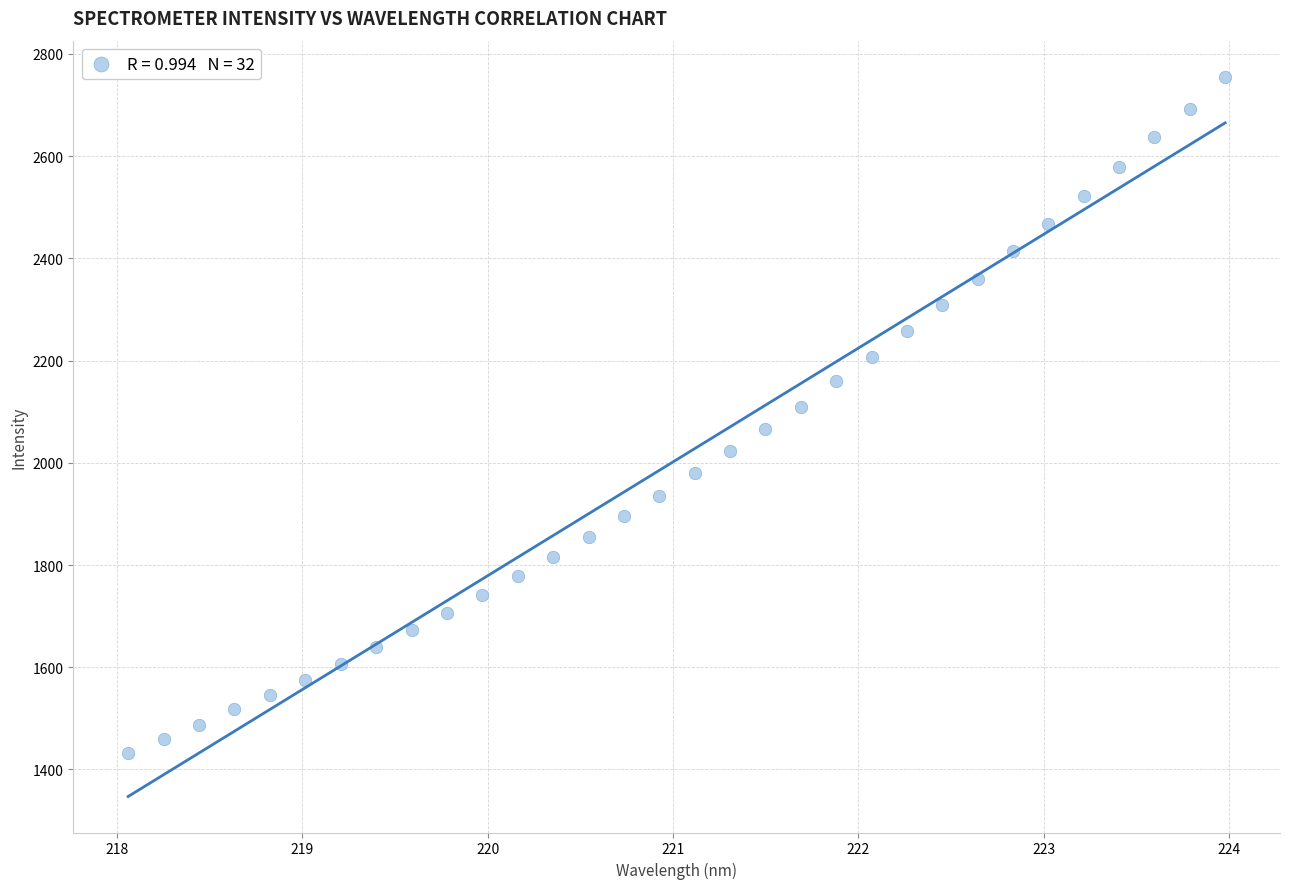

What is the range of Y values (max minus min)?

1322.5